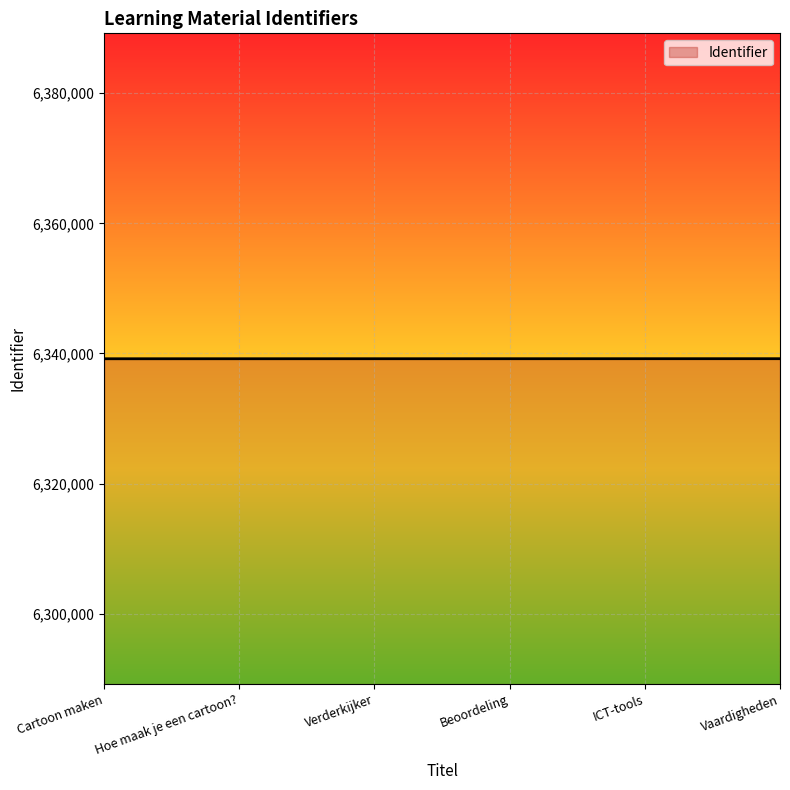

What is the ratio of the value at Beoordeling to the value at Verderkijker?

1.0